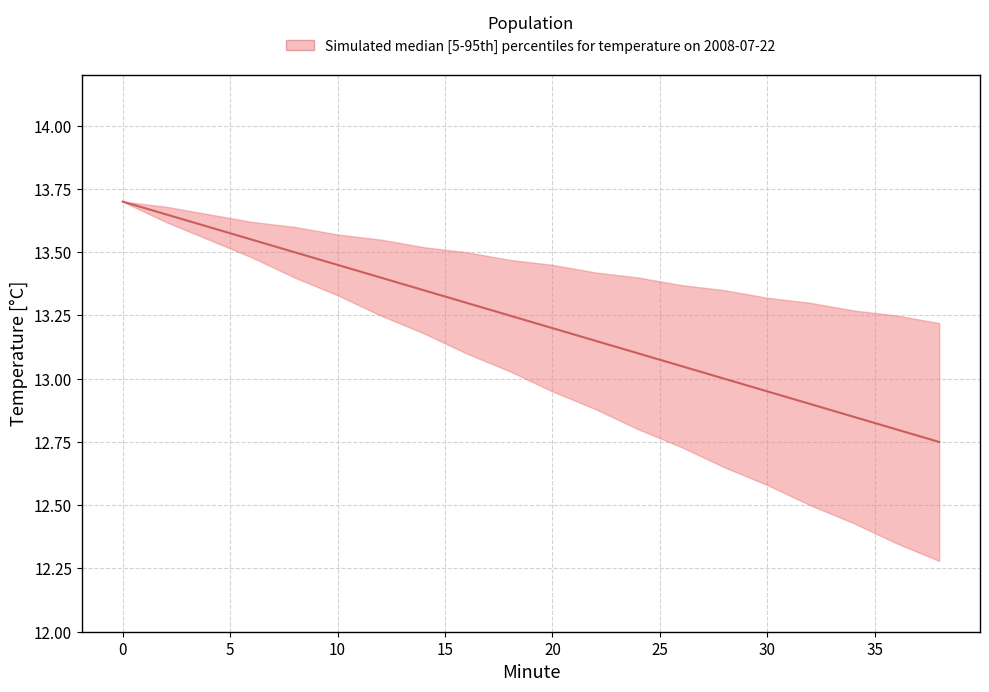

What is the difference between the median values at 16 and 34?

0.5